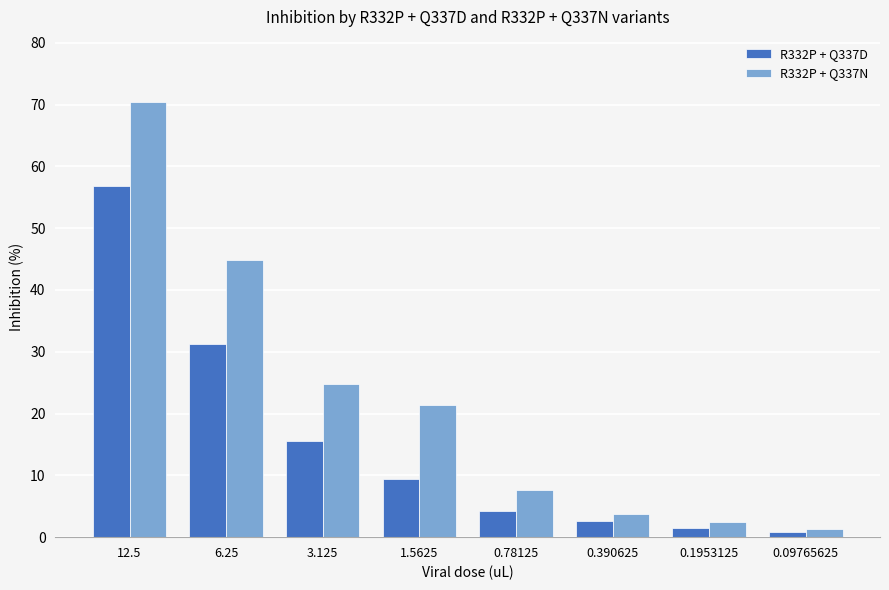

How many bars are there in total?

16